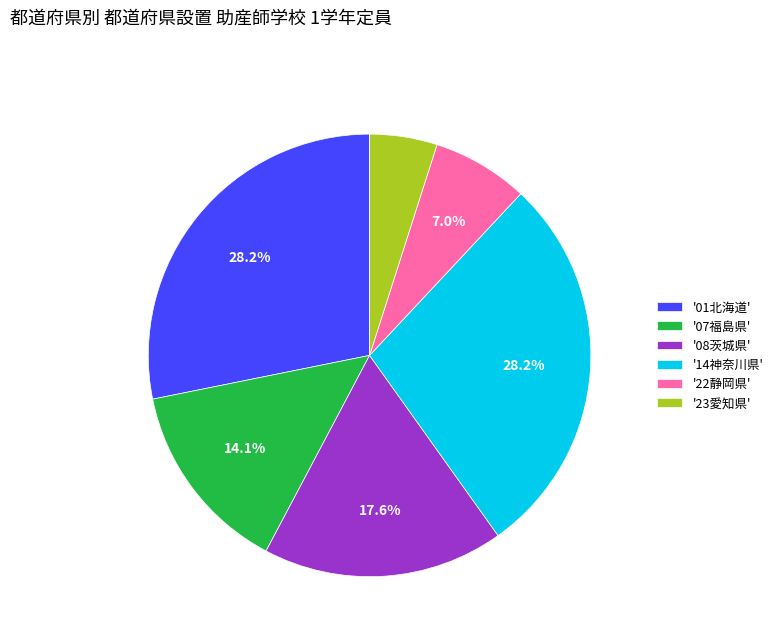

To the nearest percent, what is the average slice percentage?

17%